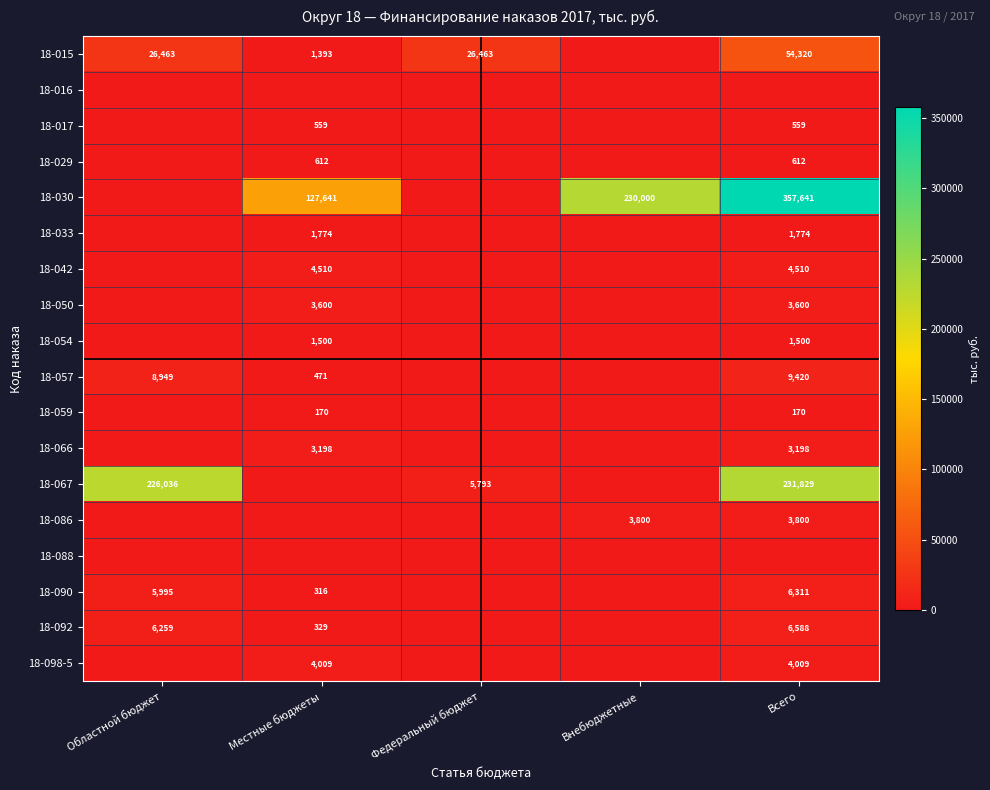

What is the total value across all series at Федеральный бюджет?

32255.6